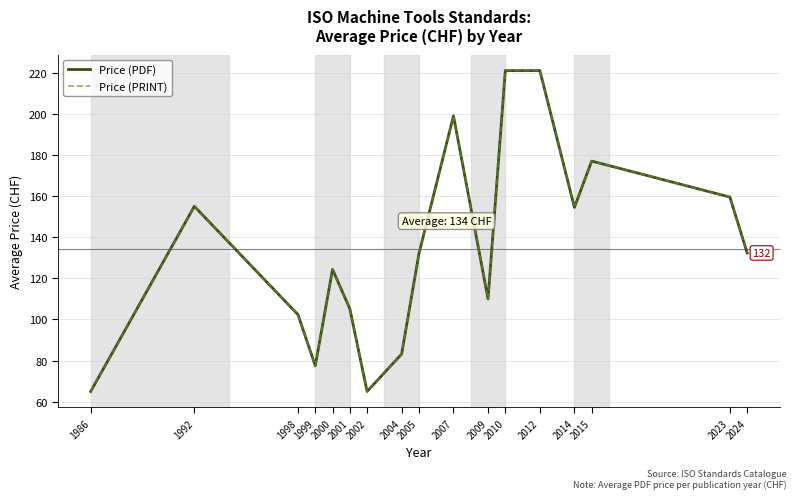

At which category does Price (PDF) reach its first local valley?

1999